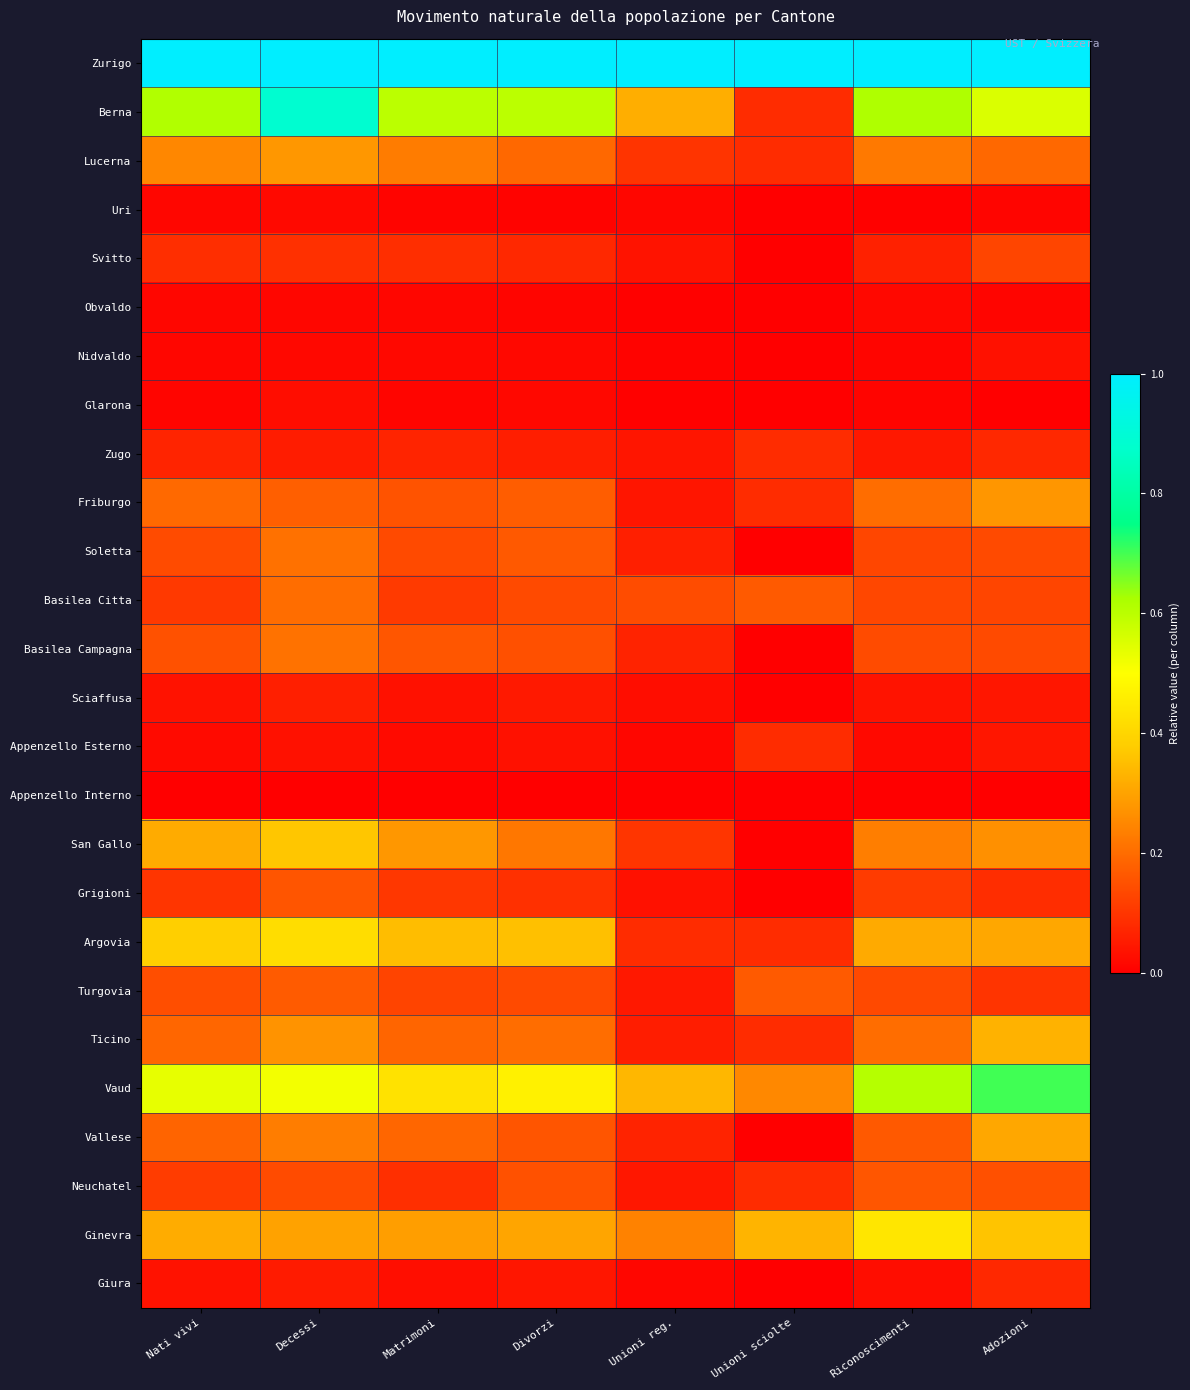

Rank the series by their maximum value, from lowest to highest.

Appenzello Interno, Obvaldo, Uri, Glarona, Nidvaldo, Sciaffusa, Giura, Zugo, Appenzello Esterno, Svitto, Grigioni, Neuchatel, Turgovia, Basilea Citta, Soletta, Basilea Campagna, Friburgo, Lucerna, Vallese, Ticino, San Gallo, Argovia, Ginevra, Vaud, Berna, Zurigo